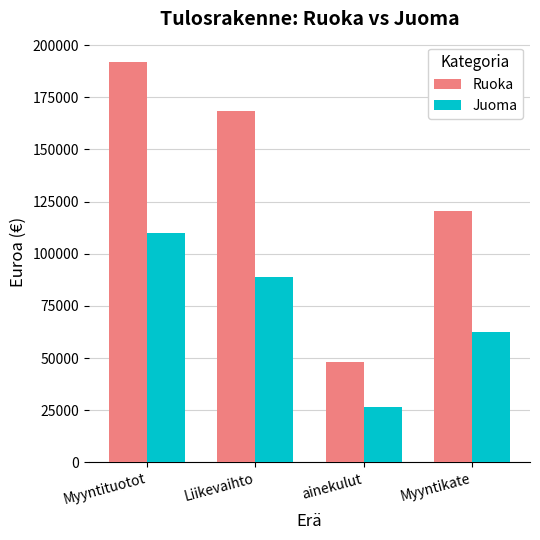

Rank the series at ainekulut from highest to lowest value.

Ruoka, Juoma